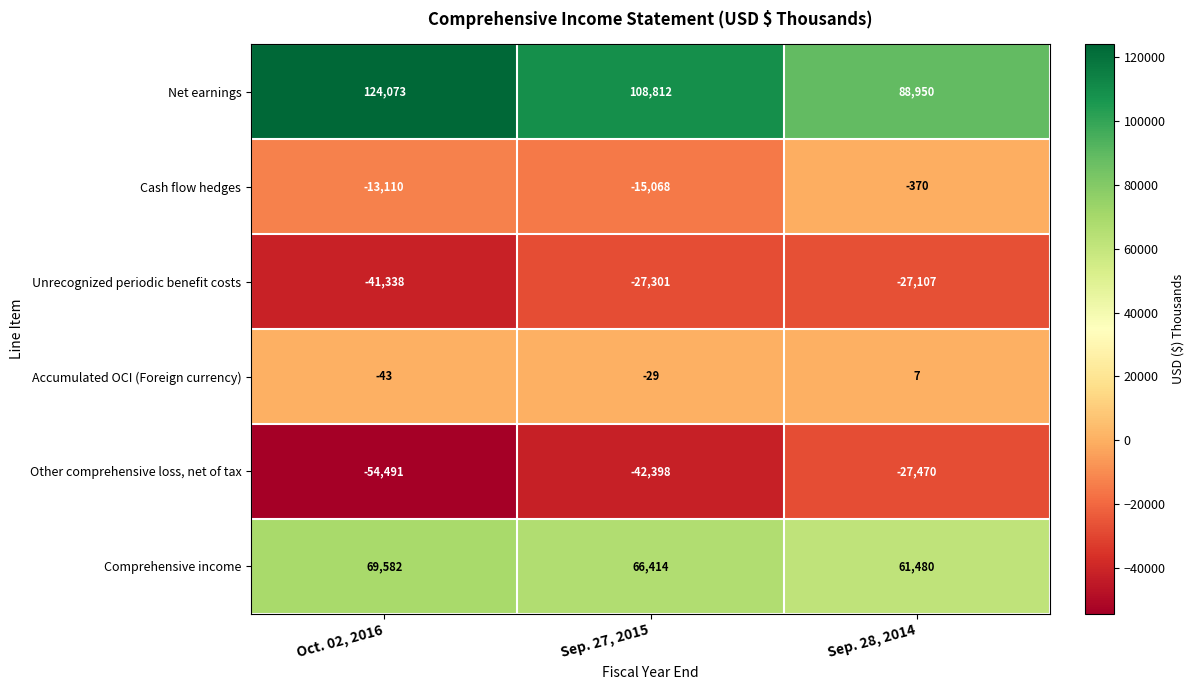

What is the greatest value displayed?

124073